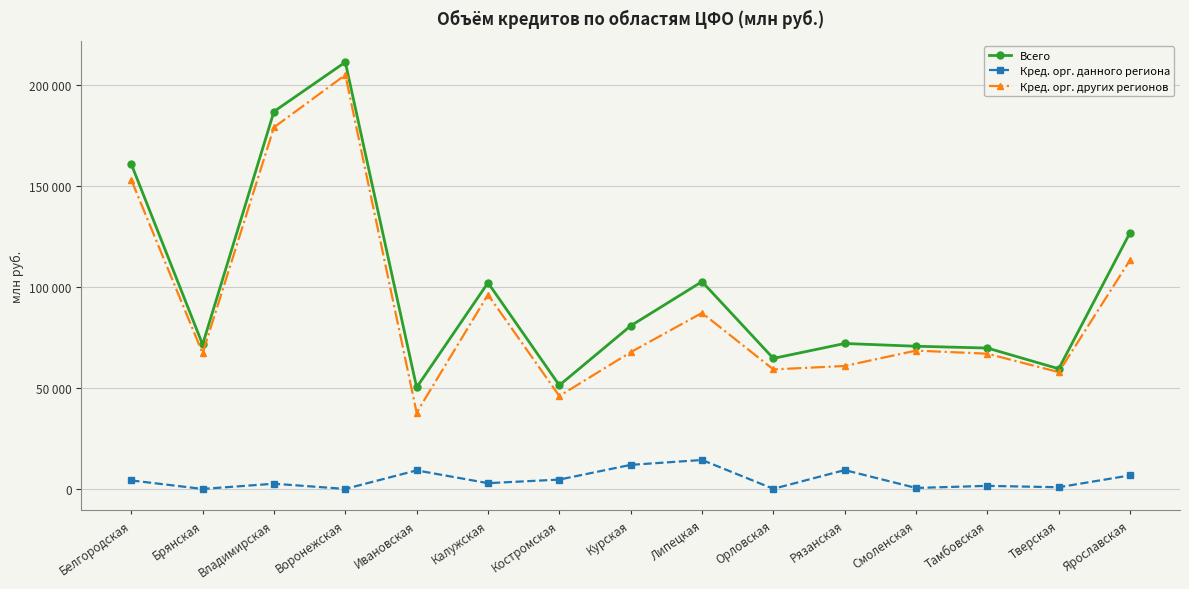

Does the chart have visible grid lines?

Yes